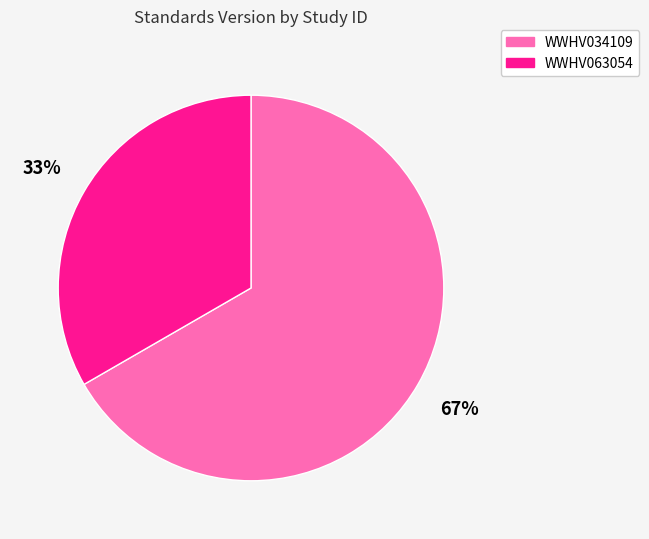

What is the largest slice in the pie chart?

WWHV034109